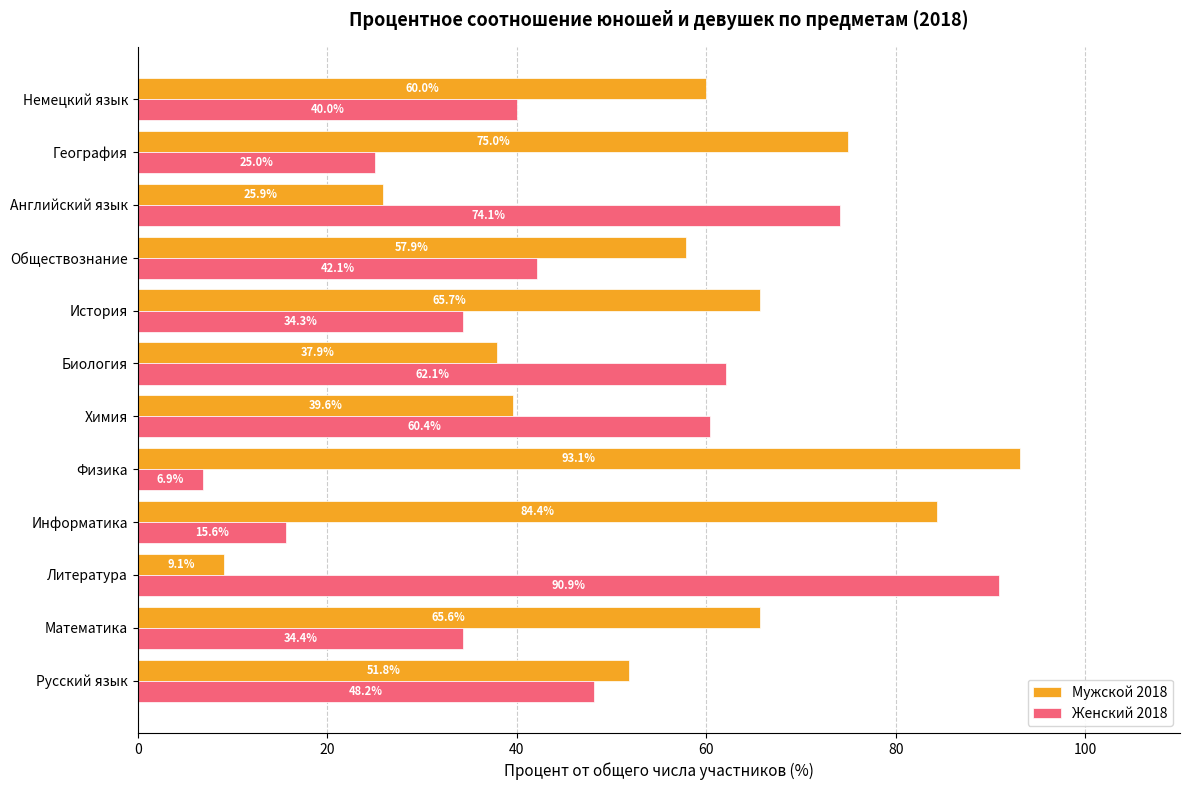

What is the average value of the Мужской 2018 series?

55.5